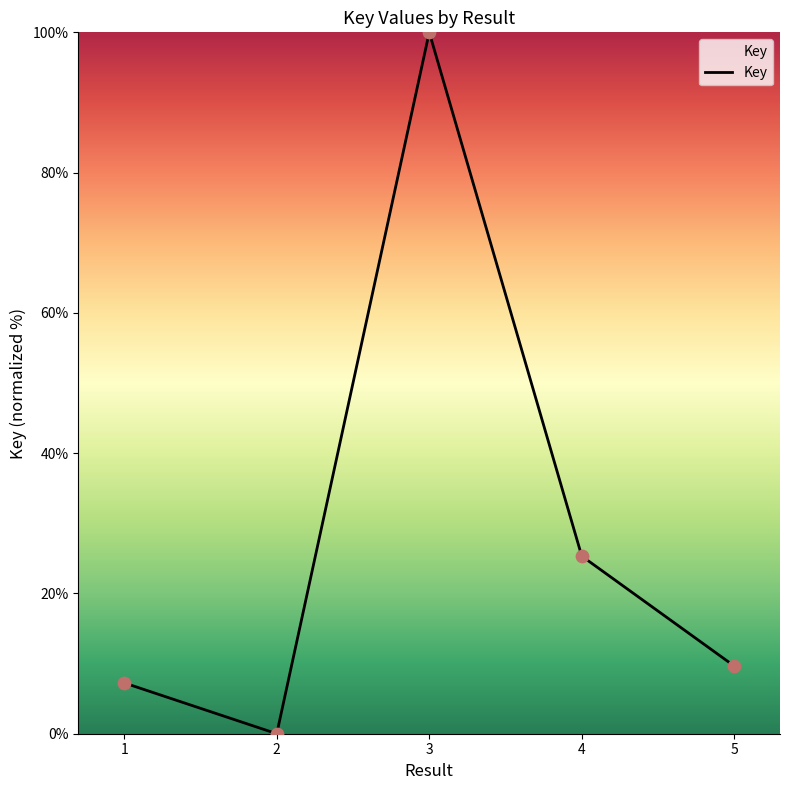

What is the ratio of the value at 4 to the value at 5?

2.6